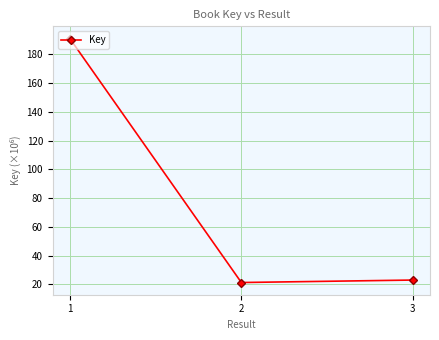

The chart shows a value of 36.2 at 3. True or false?

False